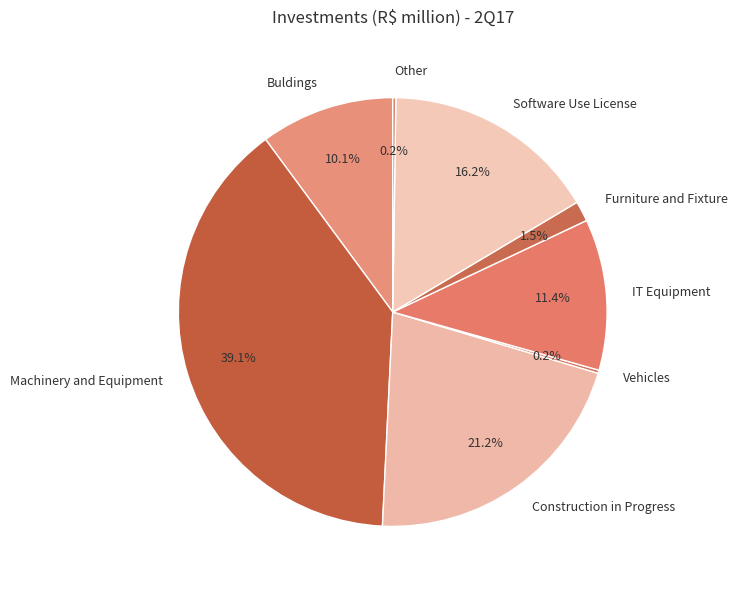

Which category has the biggest portion of the pie?

Machinery and Equipment